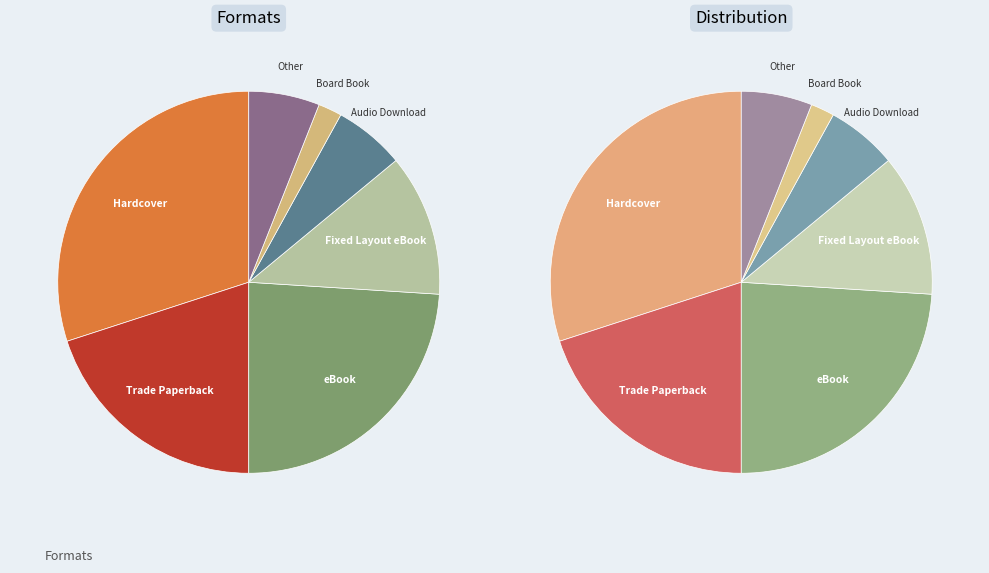

Does eBook represent more than half of the total?

No